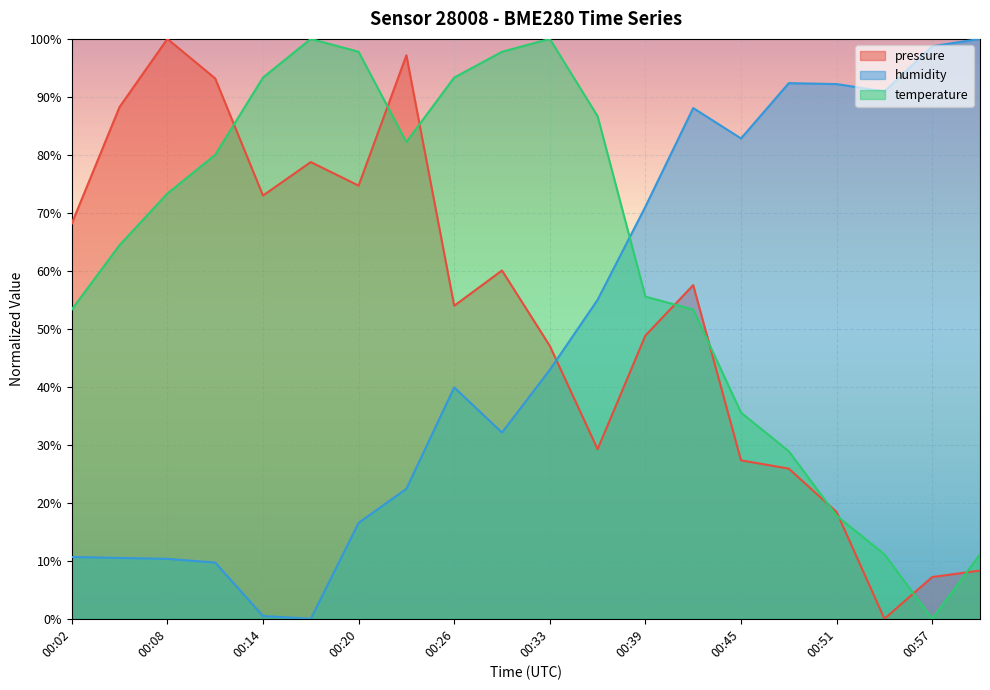

List the series in order of their overall mean, lowest first.

humidity, pressure, temperature